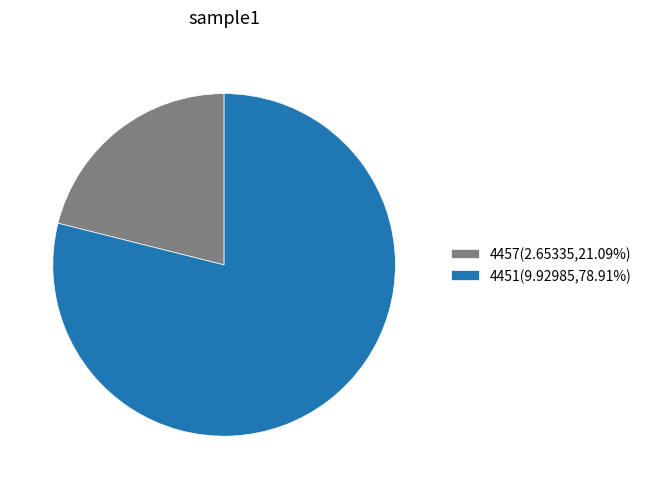

Does any single category account for the majority?

Yes